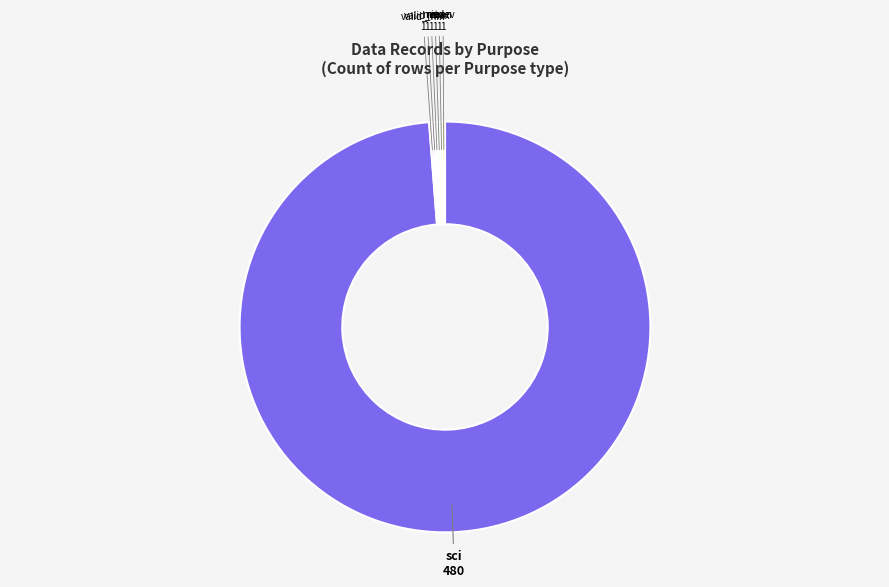

Is there a majority slice in this chart?

Yes